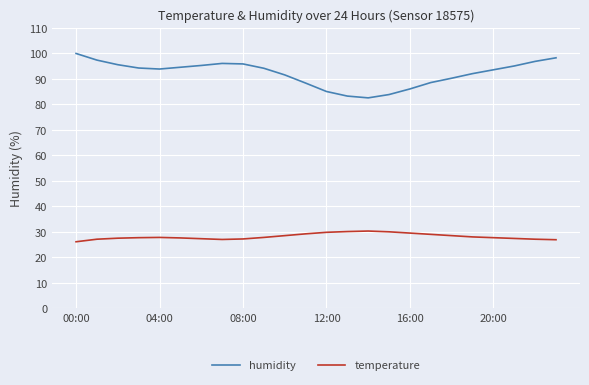

What is the difference between the maximum and minimum values in the temperature series?

4.2